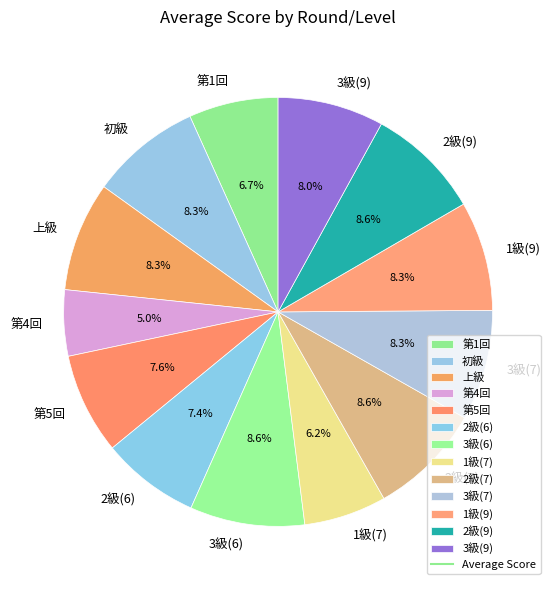

To the nearest percent, what is the average slice percentage?

8%